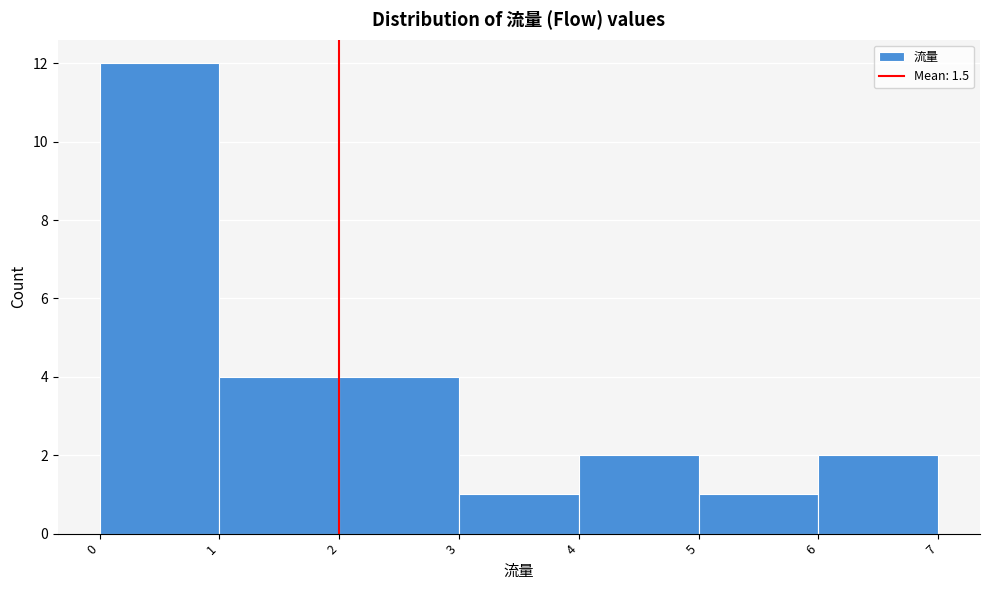

Reading left to right, transcribe this chart: for each bar, give the range it covers on the x-axis and its height. The values are not printed on the chart, so give them approximately, as read against the axis.

0 to 1: 12
1 to 2: 4
2 to 3: 4
3 to 4: 1
4 to 5: 2
5 to 6: 1
6 to 7: 2